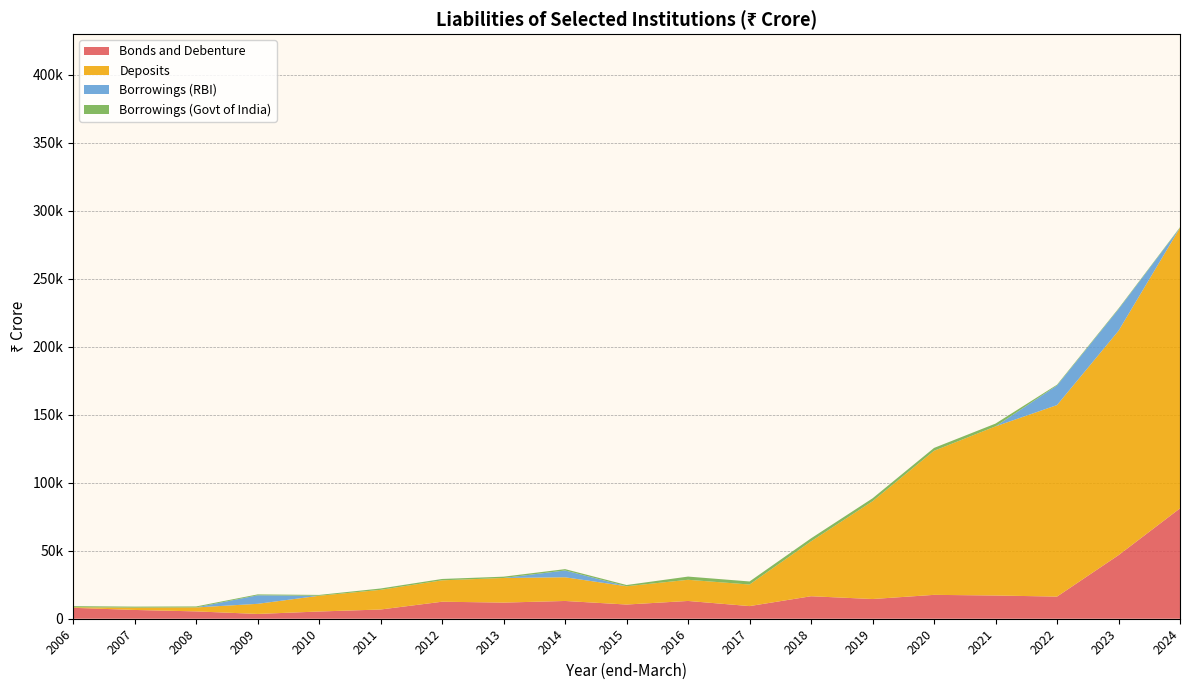

Reading left to right, what are all the values shown in this chart?

Bonds and Debenture: 2006=8025	2007=6463	2008=5399	2009=3525	2010=5312	2011=6787	2012=12517	2013=11872	2014=13067	2015=10444	2016=13077	2017=9301	2018=16549	2019=14496	2020=17563	2021=17088	2022=16285	2023=46755	2024=81180
Deposits: 2006=423	2007=1690	2008=2925	2009=7437	2010=11587	2011=14480	2012=15741	2013=18105	2014=17428	2015=13447	2016=15575	2017=15862	2018=40374	2019=71922	2020=105972	2021=124412	2022=140878	2023=165036	2024=206384
Borrowings (RBI): 2006=0	2007=0	2008=0	2009=6269	2010=0	2011=0	2012=0	2013=0	2014=5000	2015=0	2016=0	2017=0	2018=0	2019=0	2020=0	2021=0	2022=14420	2023=15900	2024=0
Borrowings (Govt of India): 2006=805	2007=756	2008=709	2009=661	2010=614	2011=979	2012=993	2013=965	2014=989	2015=911	2016=2356	2017=2250	2018=2216	2019=2147	2020=2107	2021=2040	2022=562	2023=517	2024=436